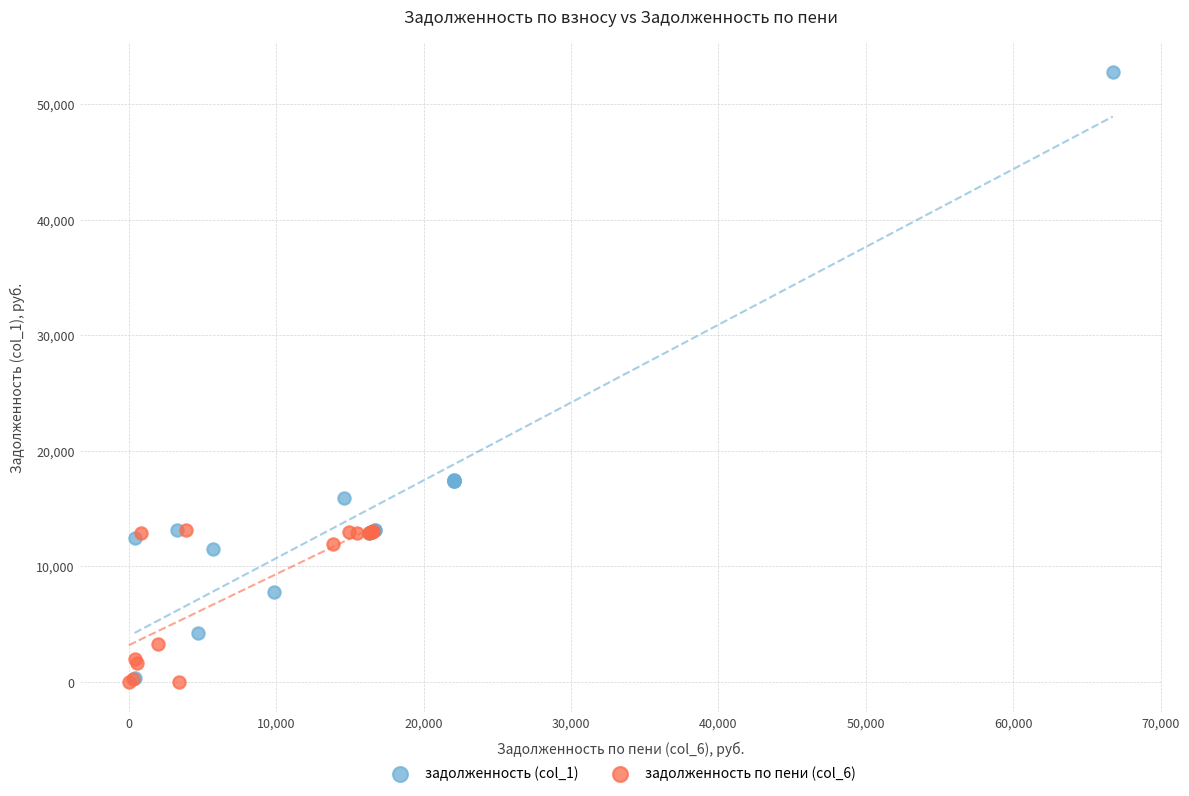

Which series has the largest Y range (max minus min)?

задолженность (col_1)